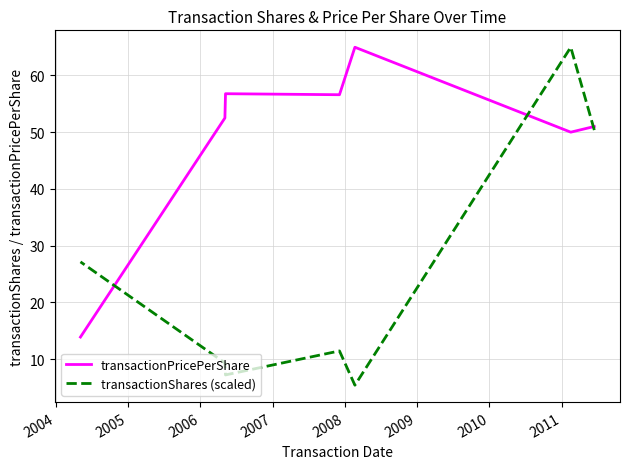

Which series ends up on top after the final intersection of transactionPricePerShare and transactionShares (scaled)?

transactionShares (scaled)